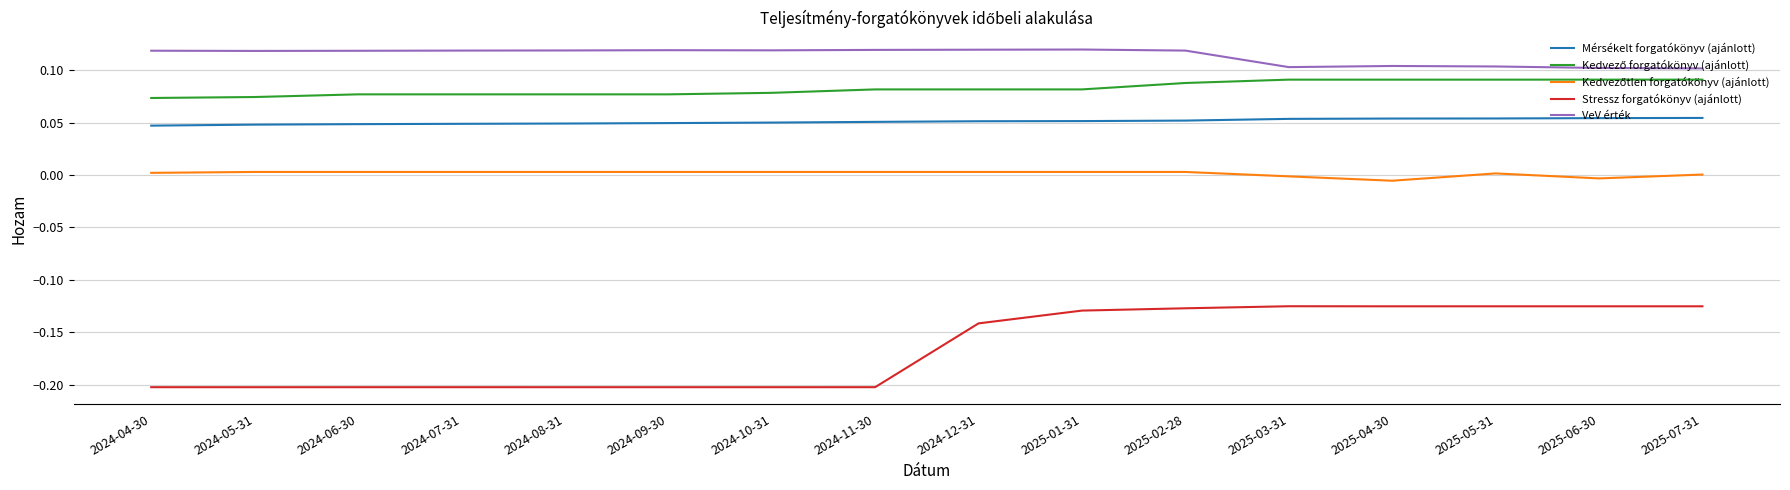

Is the value of Stressz forgatókönyv (ajánlott) at 2024-11-30 greater than the value of VeV érték at 2024-04-30?

No